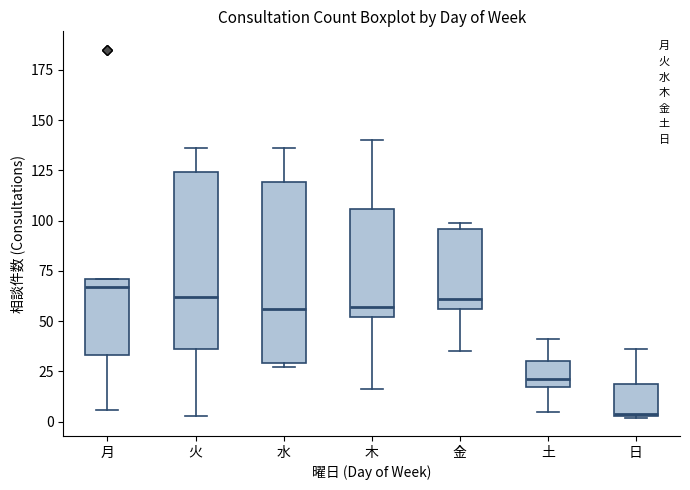

Reading left to right, transcribe this box plot: for each box, give where its median line is, the range the box spans, and where its two whiskers end, as read against the y-axis. The values are not printed on the chart, so give them approximately, as read against the axis.

月: median 65, box 35 to 70, whiskers 5 to 70
火: median 60, box 35 to 125, whiskers 5 to 135
水: median 55, box 30 to 120, whiskers 25 to 135
木: median 55, box 50 to 105, whiskers 15 to 140
金: median 60, box 55 to 95, whiskers 35 to 100
土: median 20, box 15 to 30, whiskers 5 to 40
日: median 5, box 5 to 20, whiskers 0 to 35